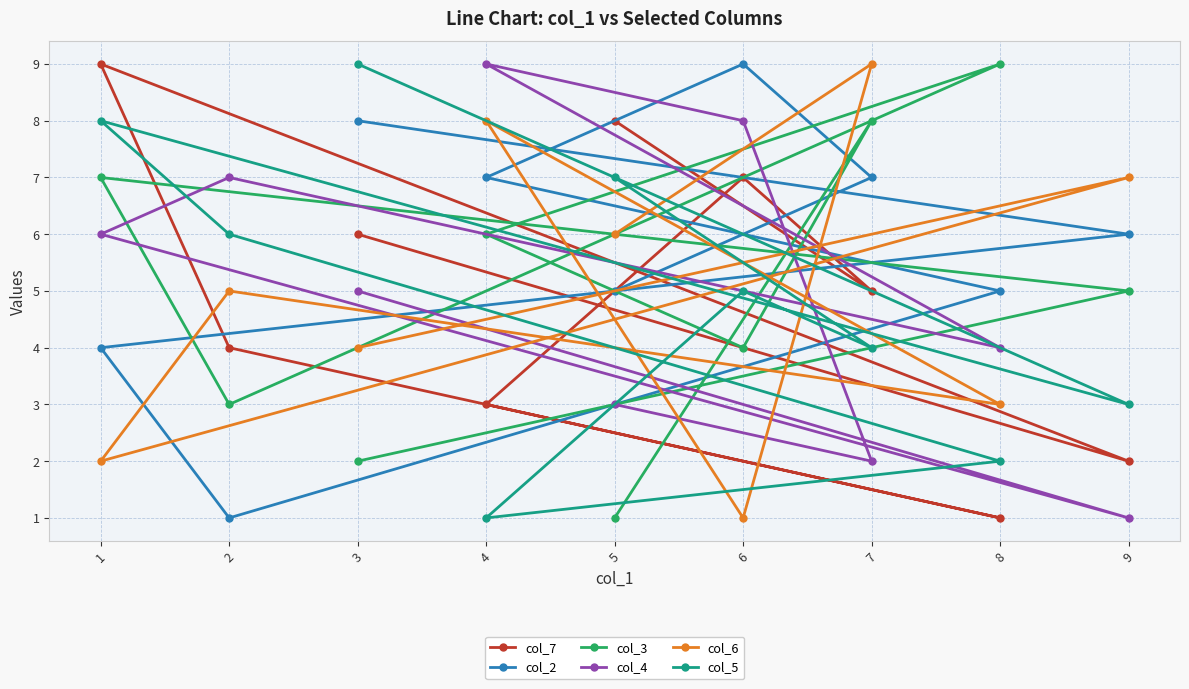

True or false: col_3 has a value of 6 at 6.

False